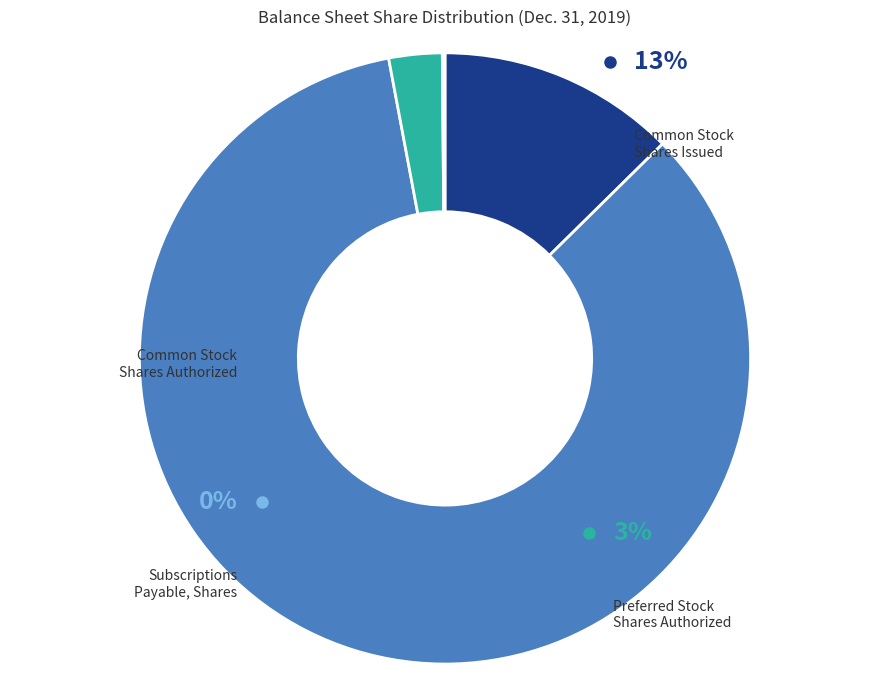

To the nearest percent, what is the difference between the largest and smallest slice percentages?

84%